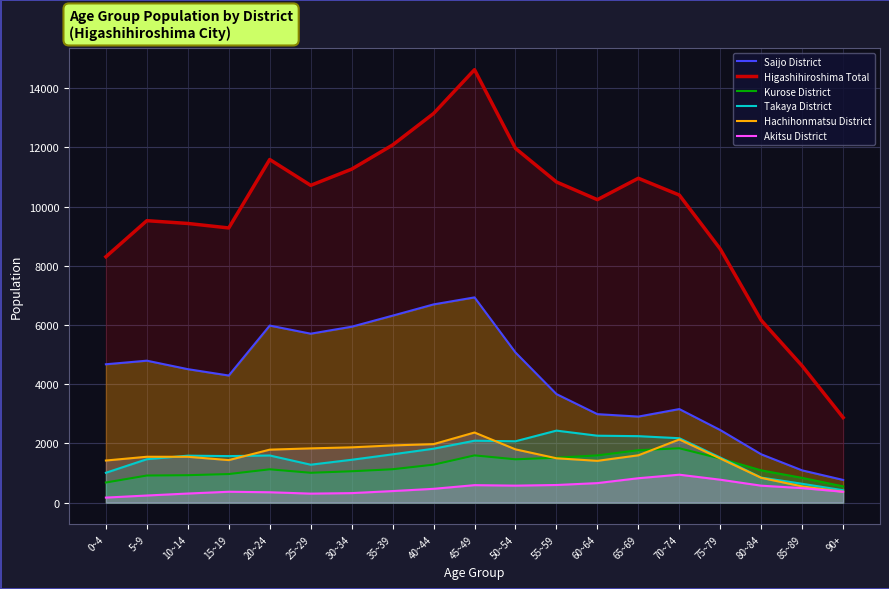

List the series in order of their peak value, highest first.

Higashihiroshima Total, Saijo District, Takaya District, Hachihonmatsu District, Kurose District, Akitsu District